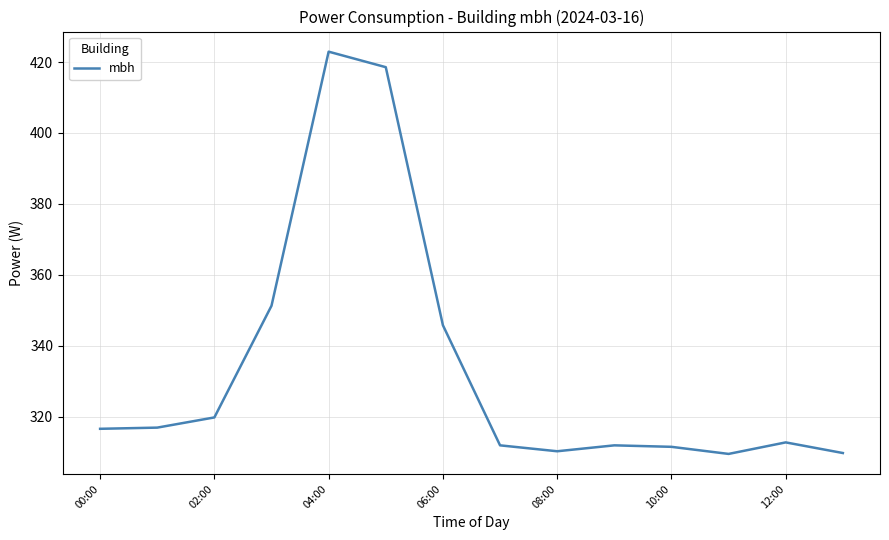

Does the chart have visible grid lines?

Yes